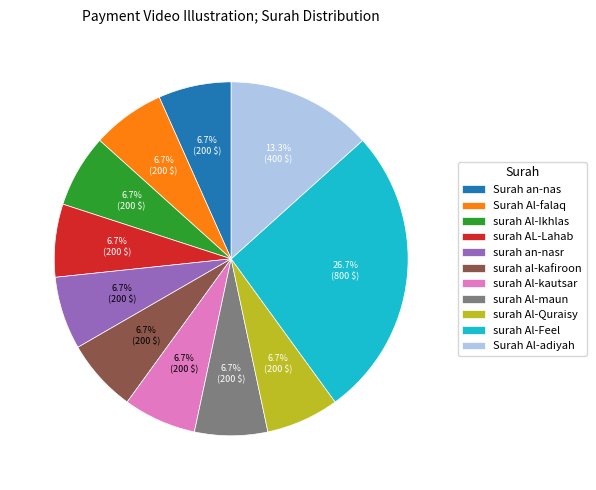

Is it true that surah Al-Ikhlas is 18% of the pie?

False